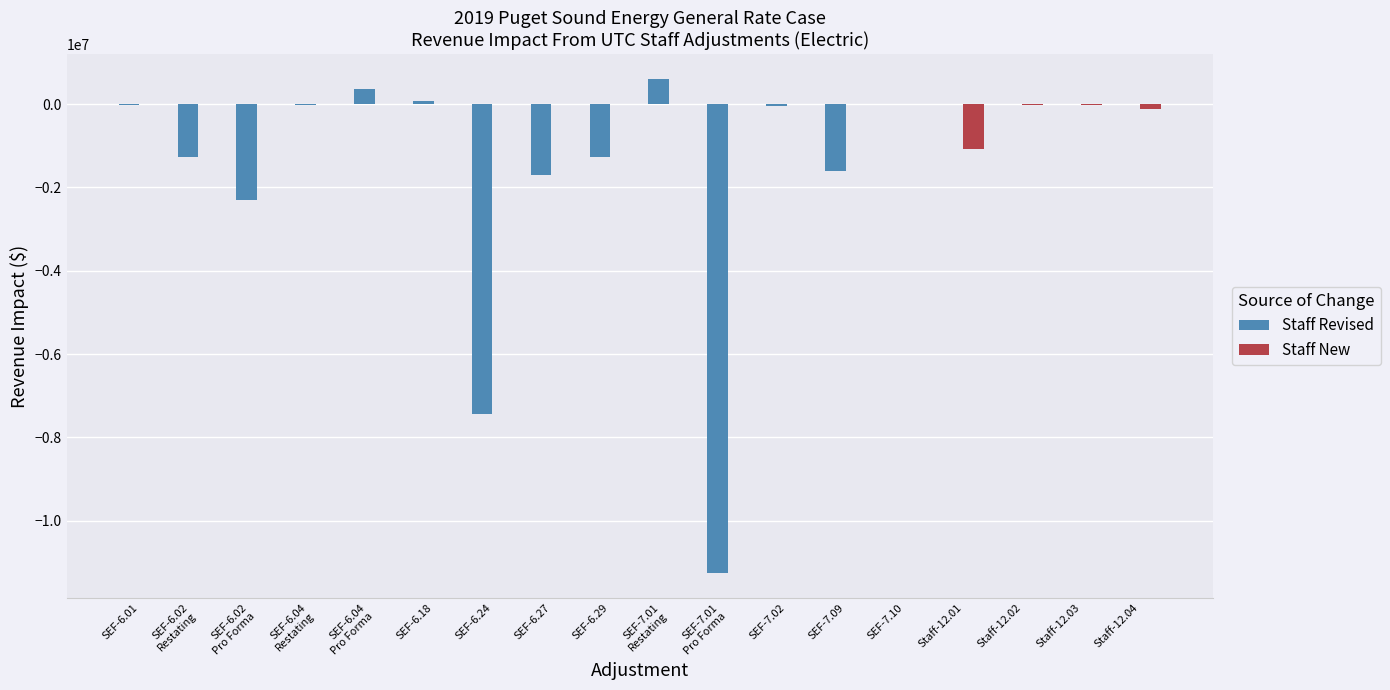

Which series has the largest total across all categories?

Staff New